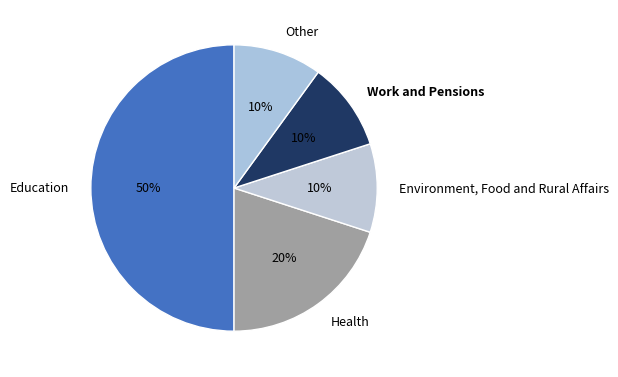

What percentage is the Other slice, to the nearest percent?

10%